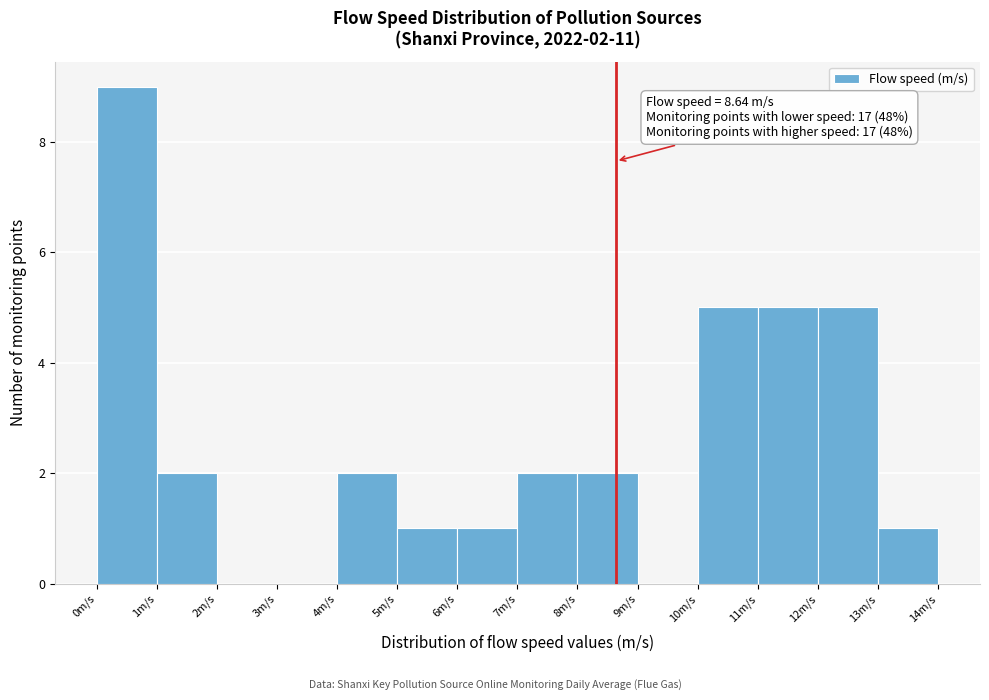

Over which range of the x-axis is the bar tallest?

0 to 1